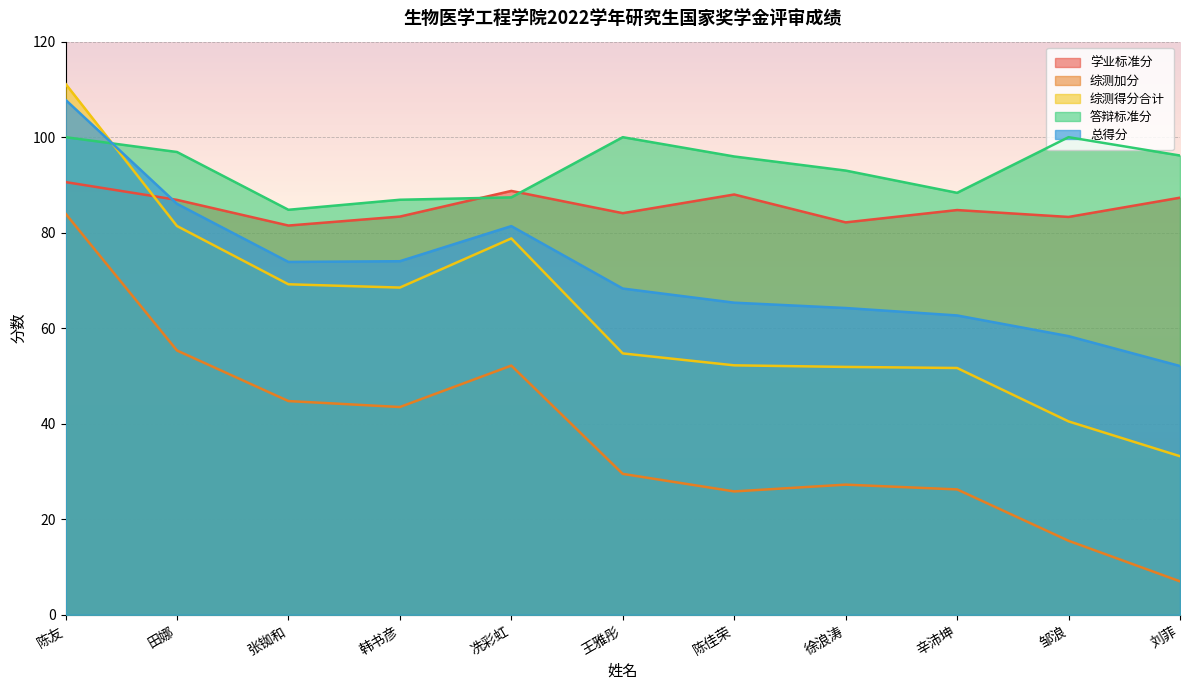

How many intersections are there between 答辩标准分 and 学业标准分?

2